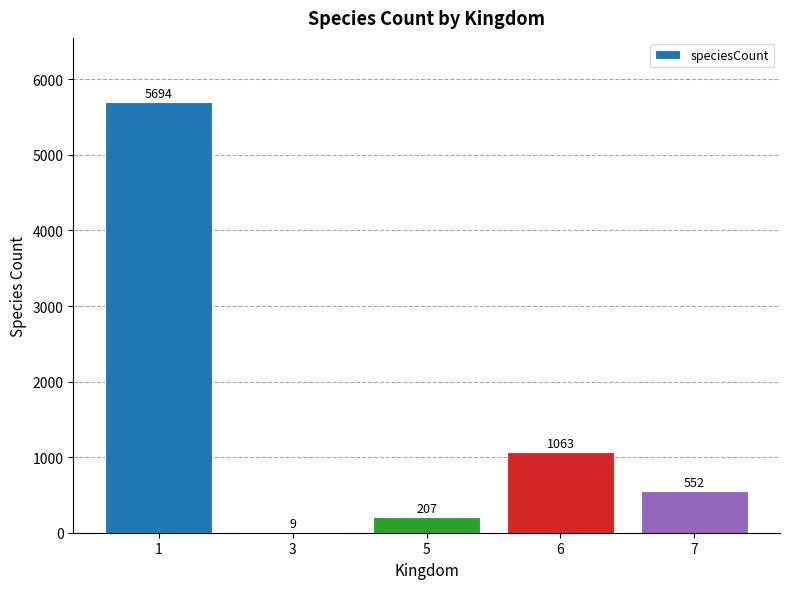

What is the sum of the values at 7 and 1?

6246